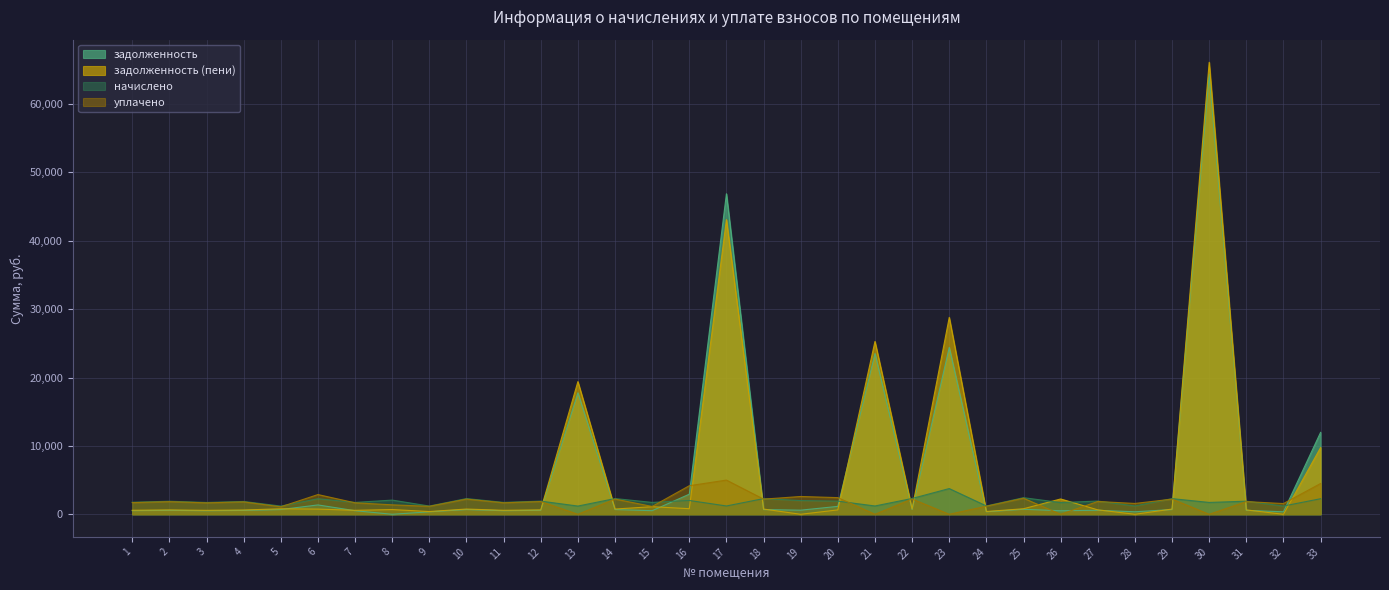

Which has a higher value, 30 or 24?

30